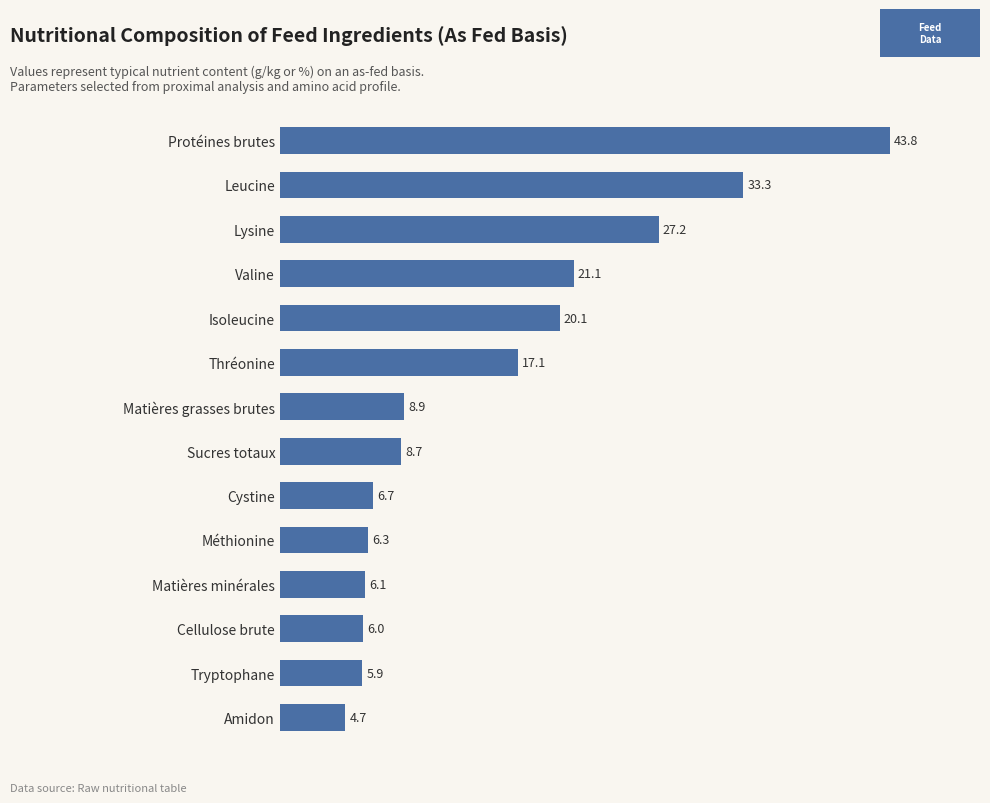

Which label corresponds to the smallest value in the chart?

Amidon